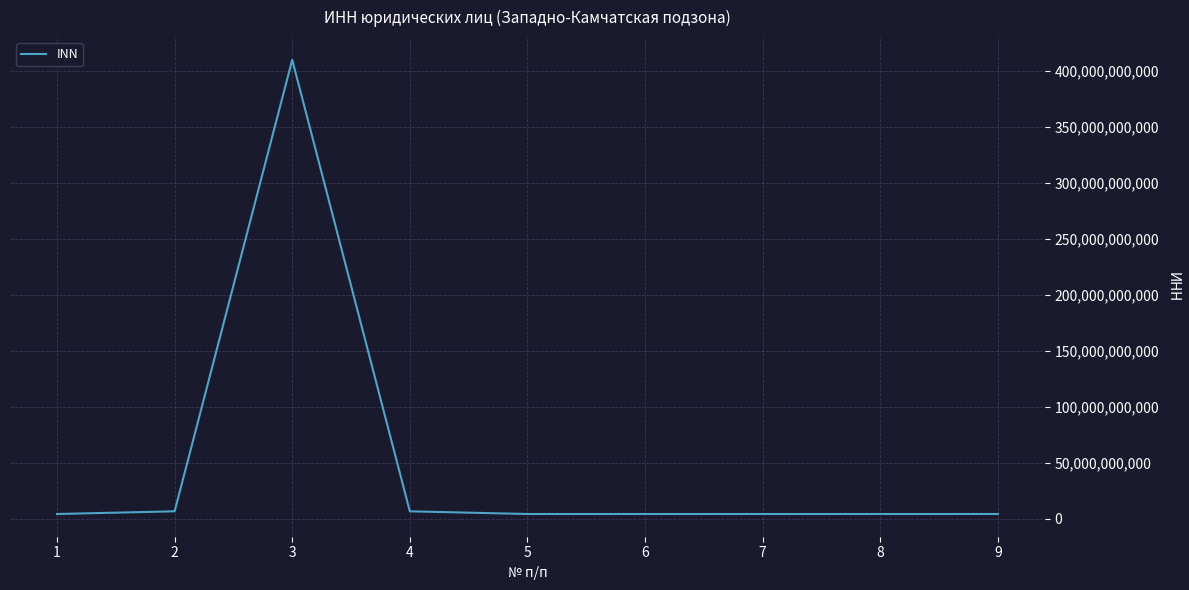

Is it true that the value at 3 is 644915776906?

False